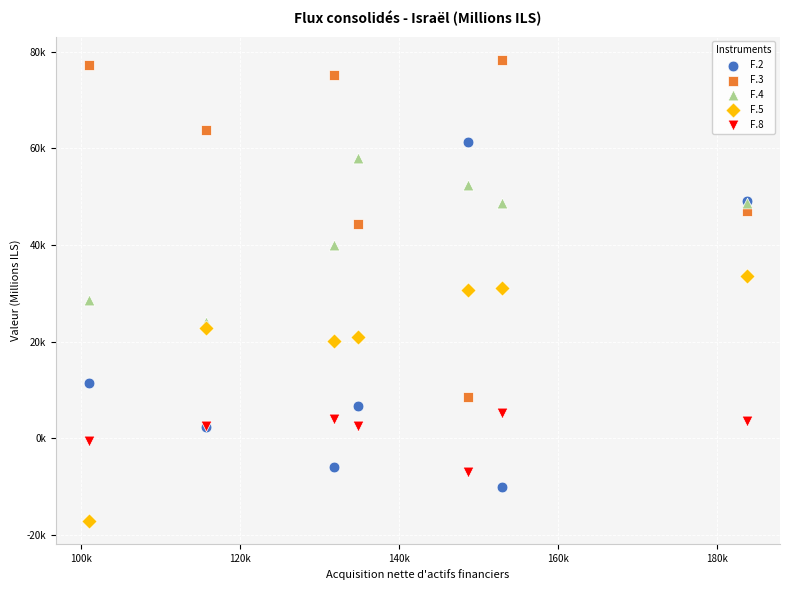

What are all the series names shown in the legend?

F.2, F.3, F.4, F.5, F.8